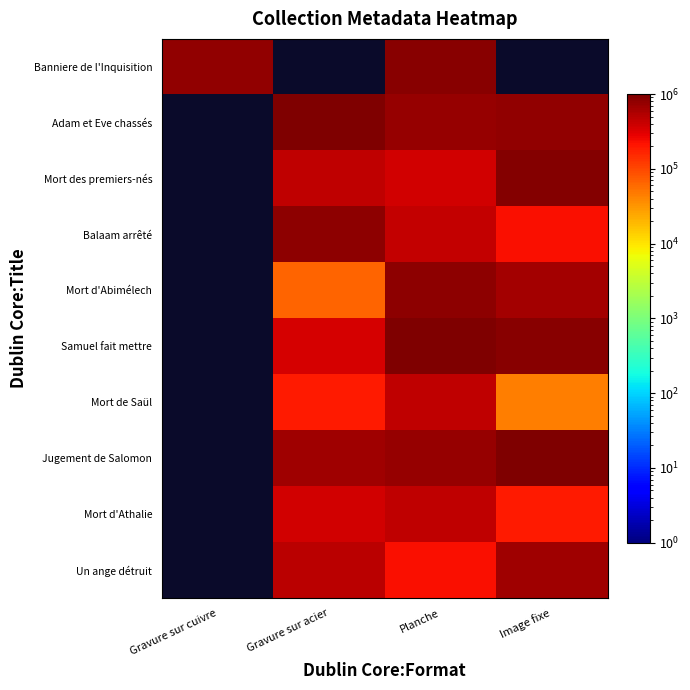

What is the total value across all series at Planche?

6140231.2